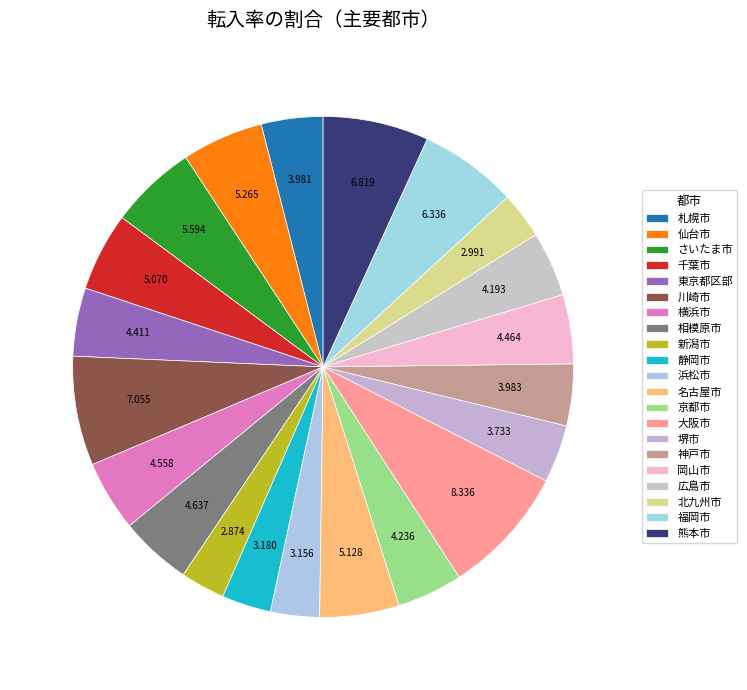

Count the number of slices in the pie.

21